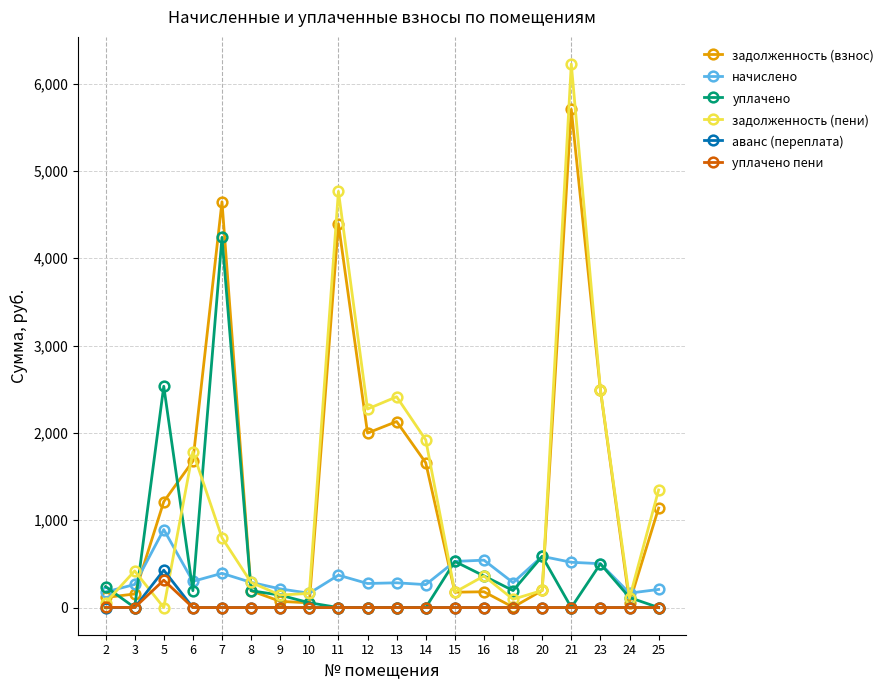

What is the difference between the maximum and minimum values in the начислено series?

729.6